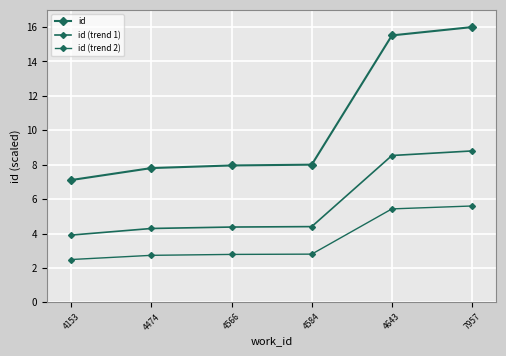

Reading left to right, extract all data points from this chart.

id: 4153=7.1	4474=7.8	4566=8.0	4584=8.0	4643=15.5	7957=16.0
id (trend 1): 4153=3.9	4474=4.3	4566=4.4	4584=4.4	4643=8.5	7957=8.8
id (trend 2): 4153=2.5	4474=2.7	4566=2.8	4584=2.8	4643=5.4	7957=5.6